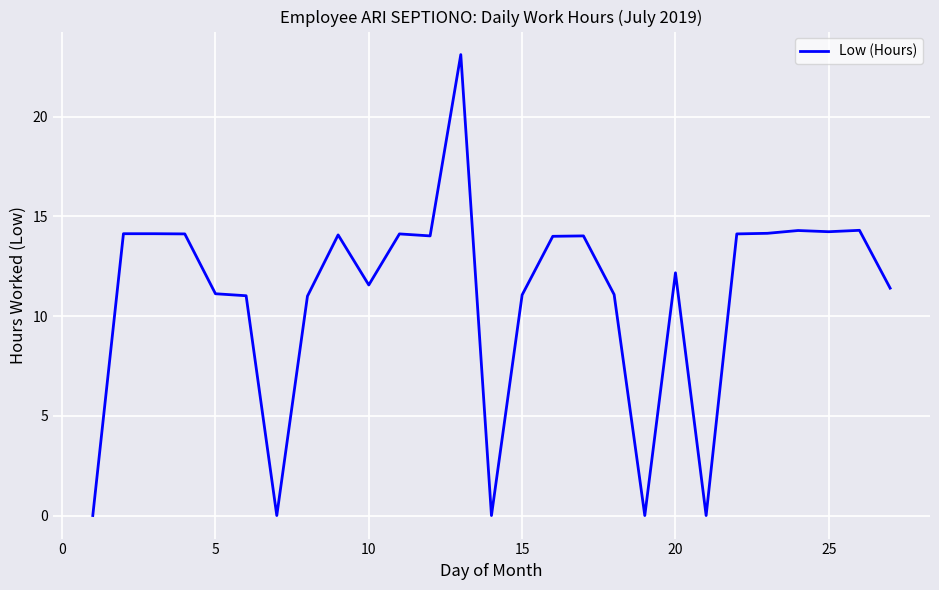

What is the difference between the maximum and minimum values?

23.1